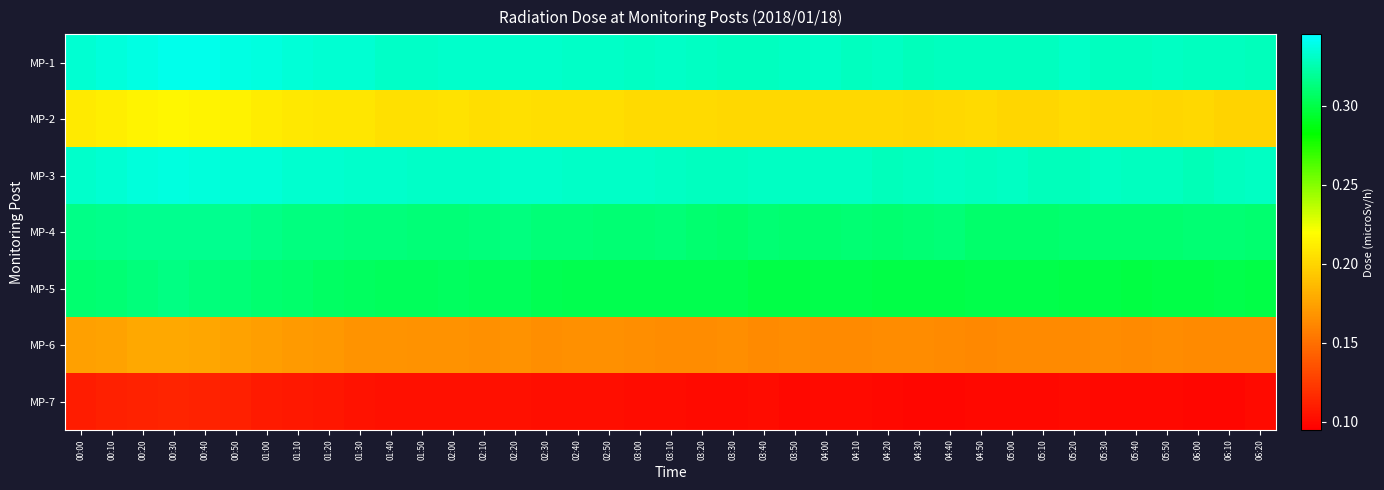

How many categories are shown in the chart?

39